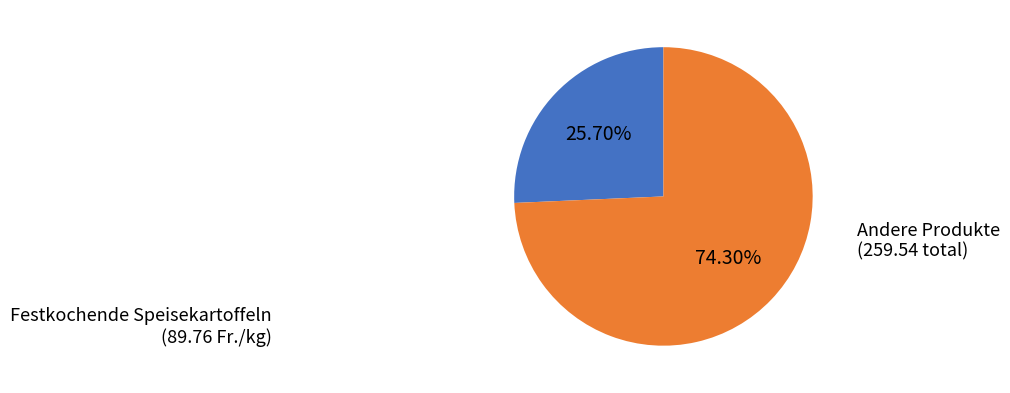

Rank the categories by value from highest to lowest.

Andere Produkte, Festkochende Speisekartoffeln